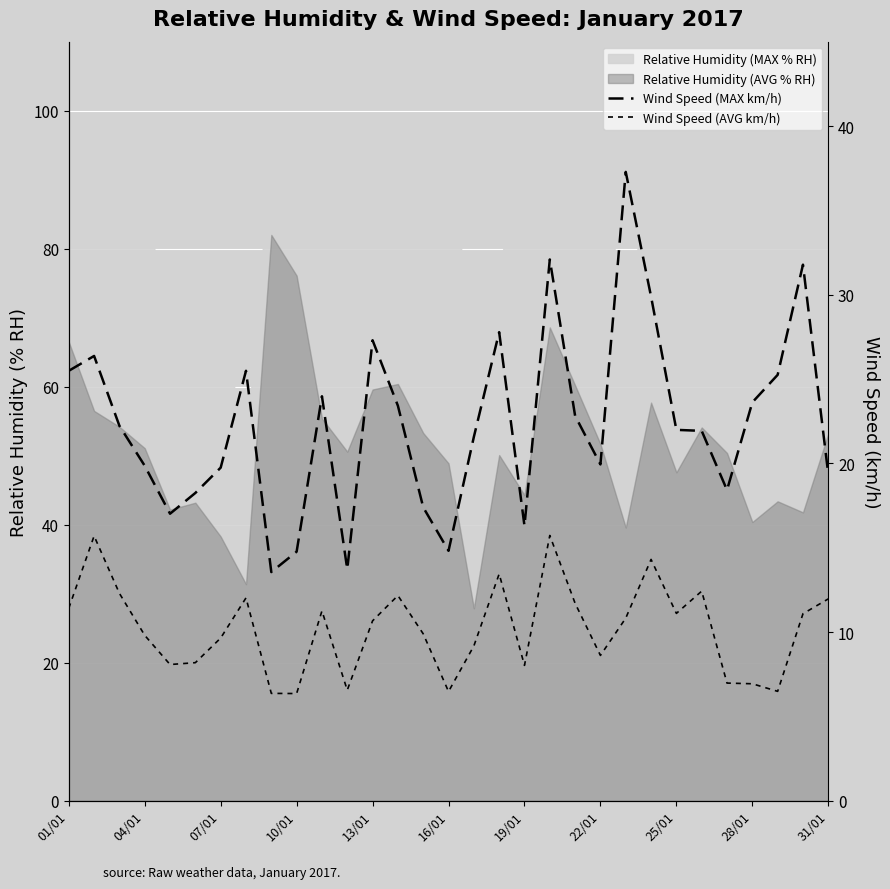

What is the average value of the Wind Speed (MAX km/h) series?

22.4